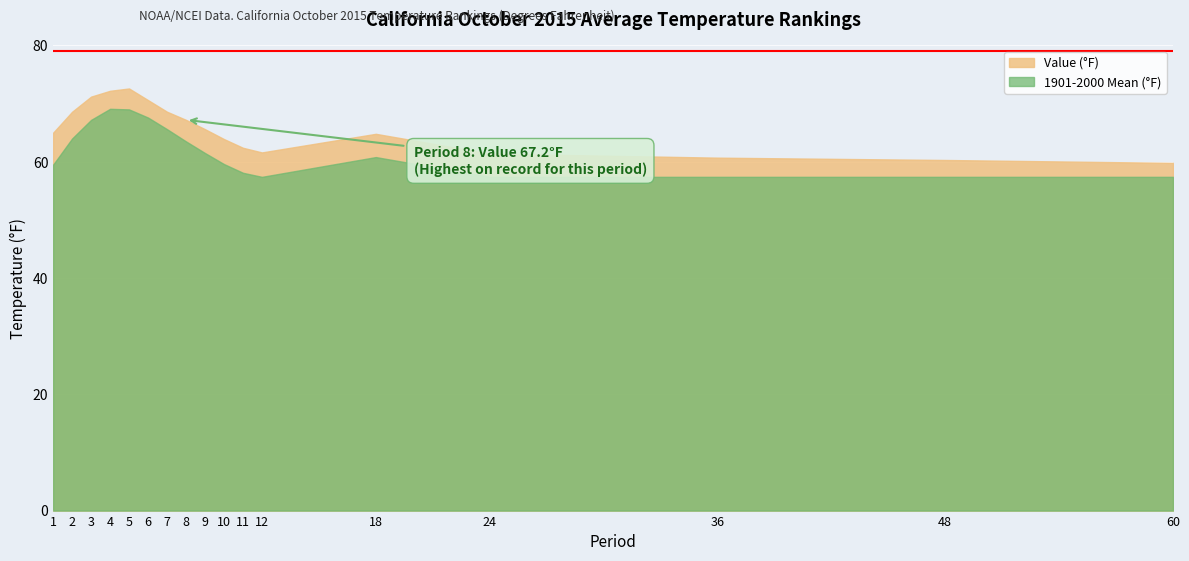

What is the value of the Value point at the 9th from the left?

65.6